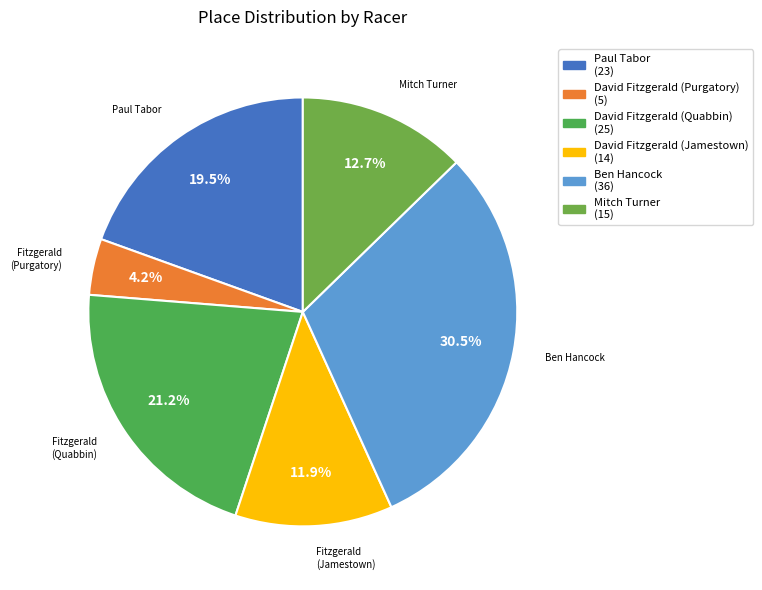

Is there any slice that represents more than half of the pie?

No